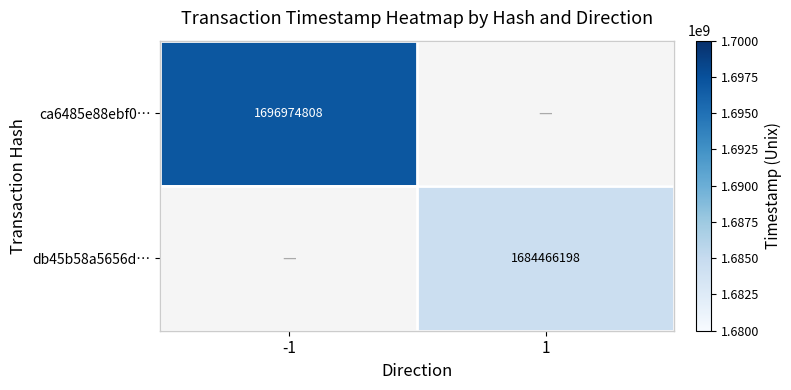

Which category has the highest value across all series?

-1